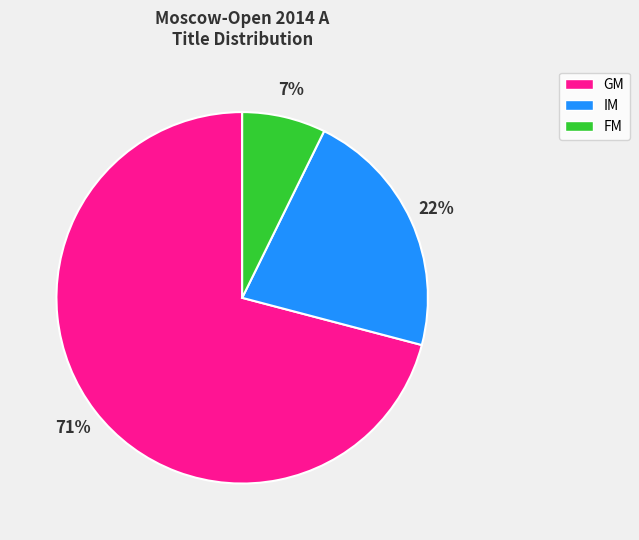

What is the smallest slice in the pie chart?

FM